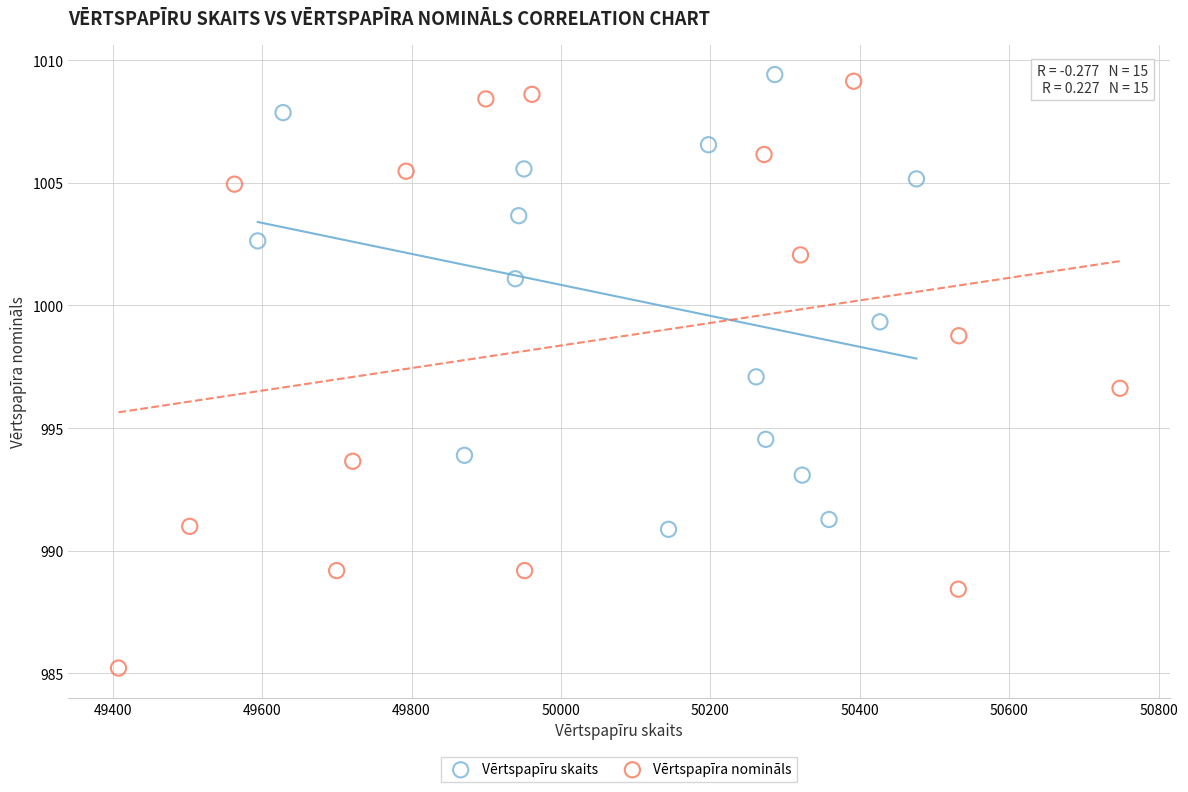

Which series has the largest Y range (max minus min)?

Vērtspapīra nomināls